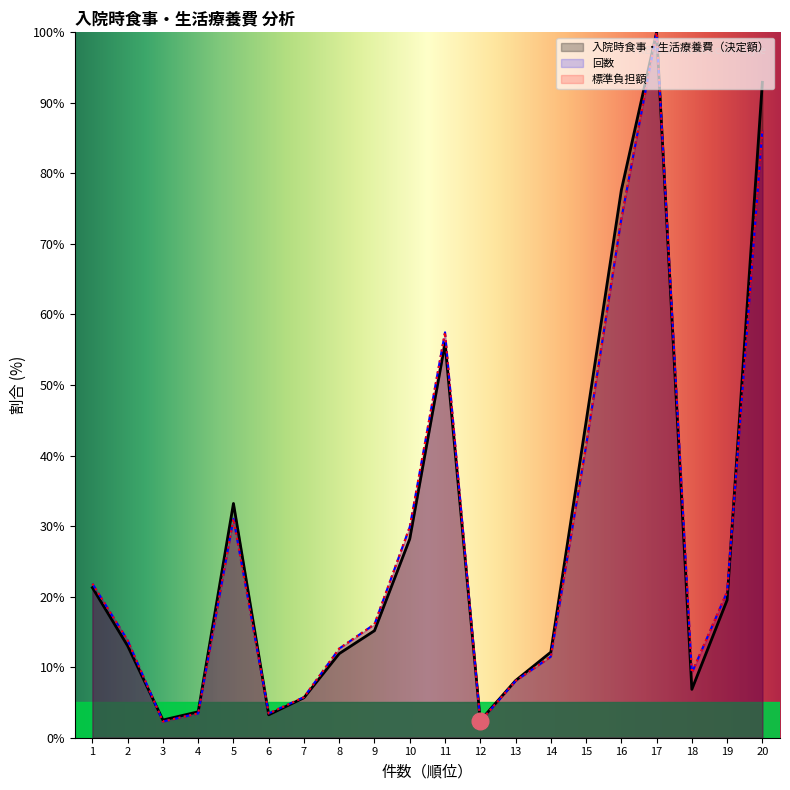

At which label does 標準負担額 first exceed 16?

1